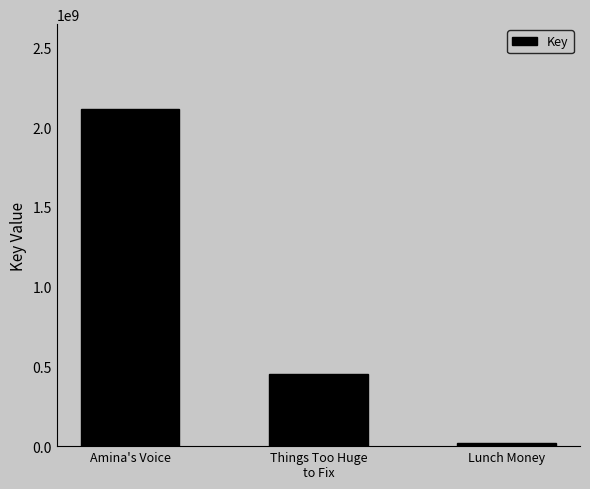

What is the value of the 3rd bar from the left?

21302725